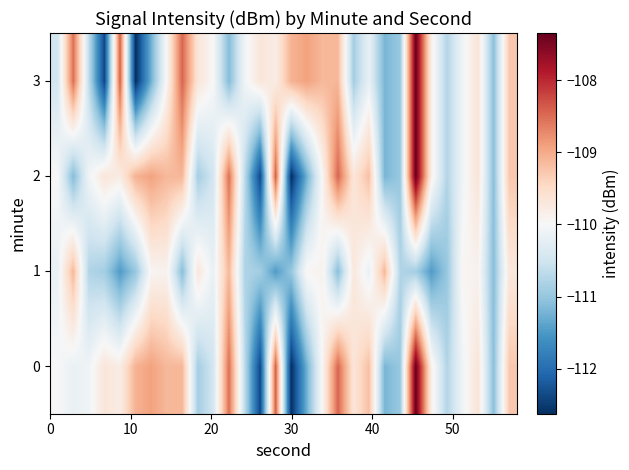

How many series are shown in this chart?

4